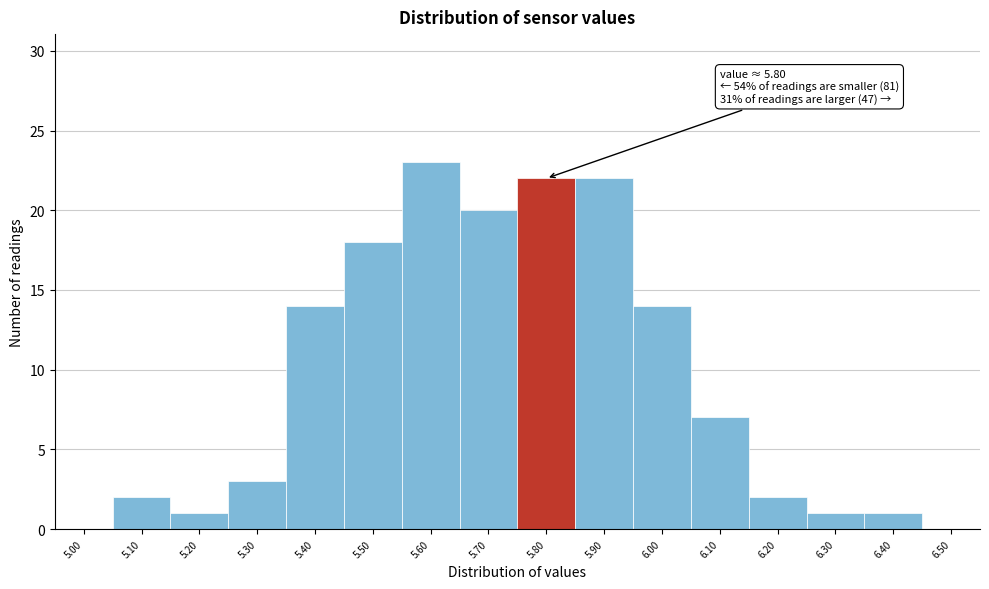

Reading right to left, extract all data points from this chart.

6.50=0	6.40=1	6.30=1	6.20=2	6.10=7	6.00=14	5.90=22	5.80=22	5.70=20	5.60=23	5.50=18	5.40=14	5.30=3	5.20=1	5.10=2	5.00=0